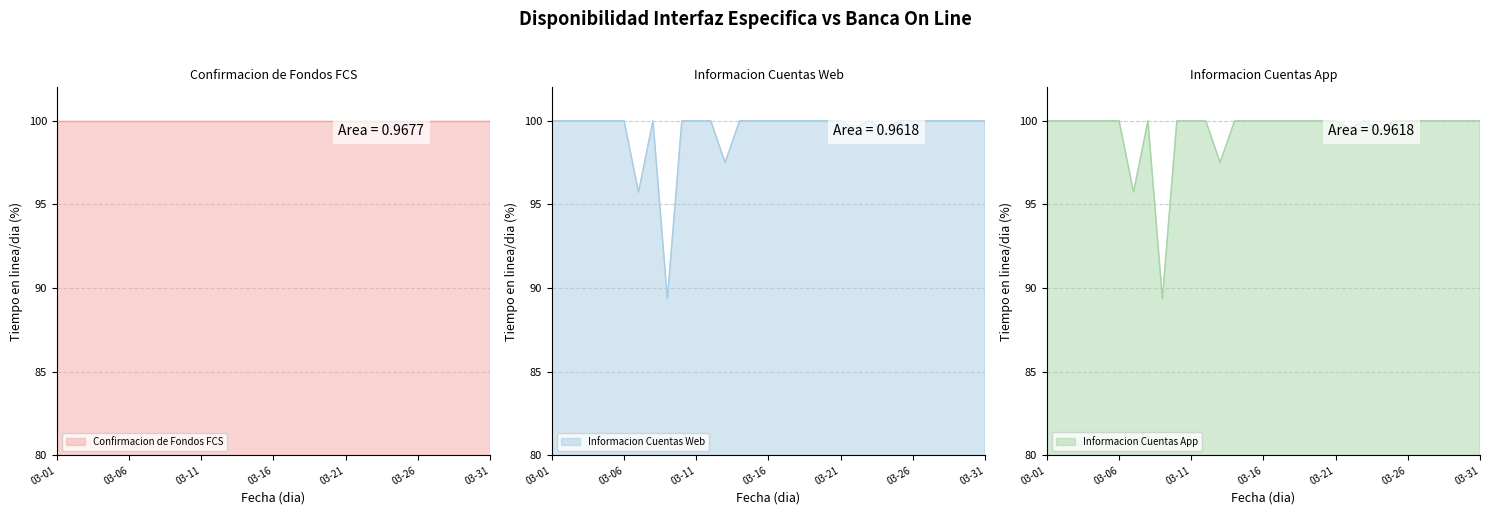

What is the maximum value for Informacion Cuentas Web?

100.0